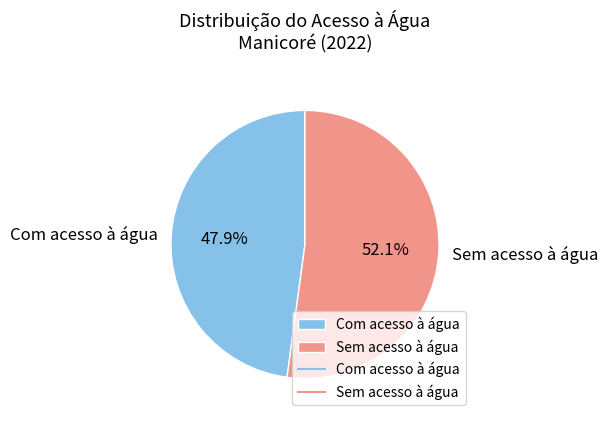

To the nearest percent, what portion does Com acesso à água represent?

48%